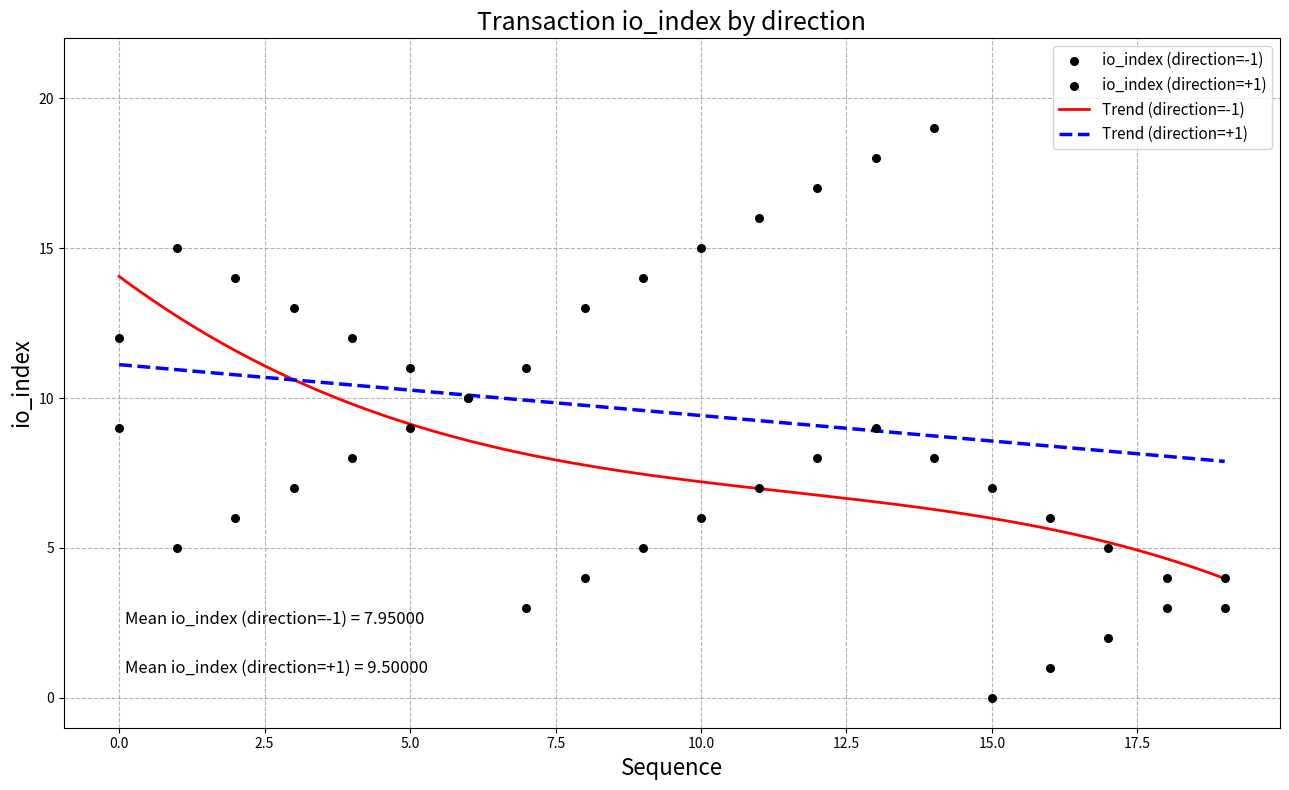

Which series has the largest total across all categories?

io_index (direction=+1)